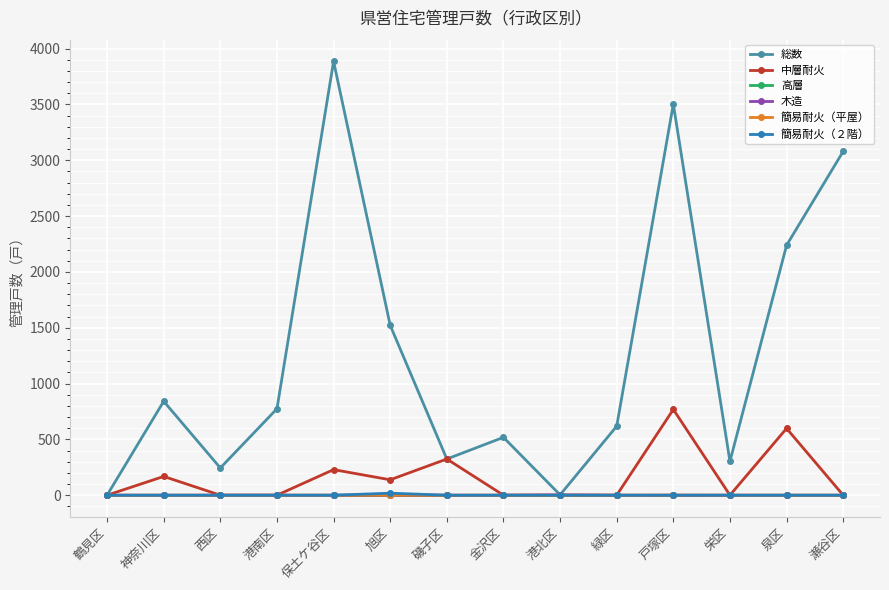

In 総数, how many points are higher than both neighbors (excluding endpoints)?

4